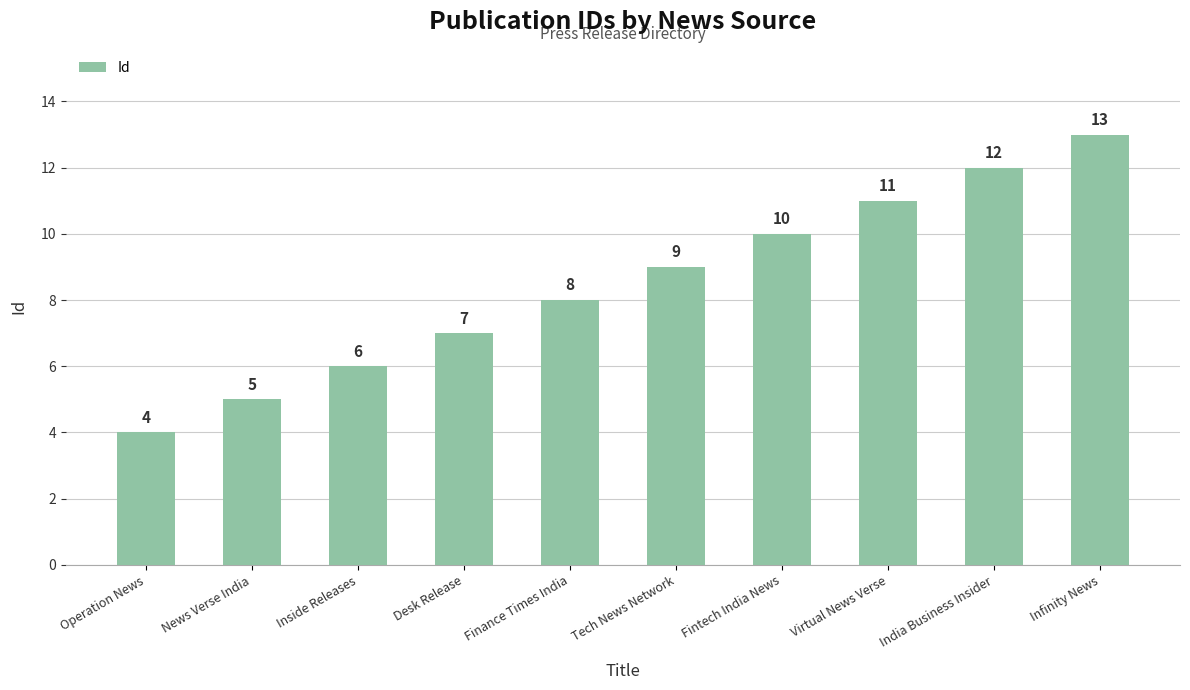

What value does the data have at Virtual News Verse?

11